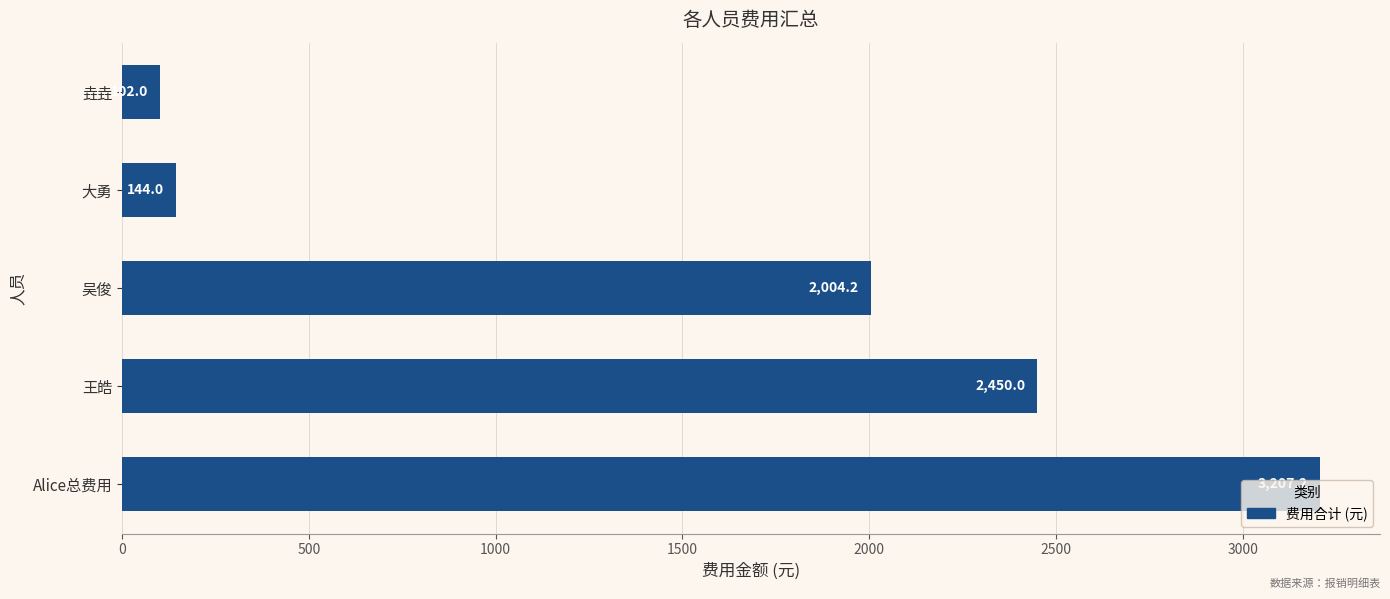

Approximately how many times larger is the value at Alice总费用 compared to 大勇?

22.3